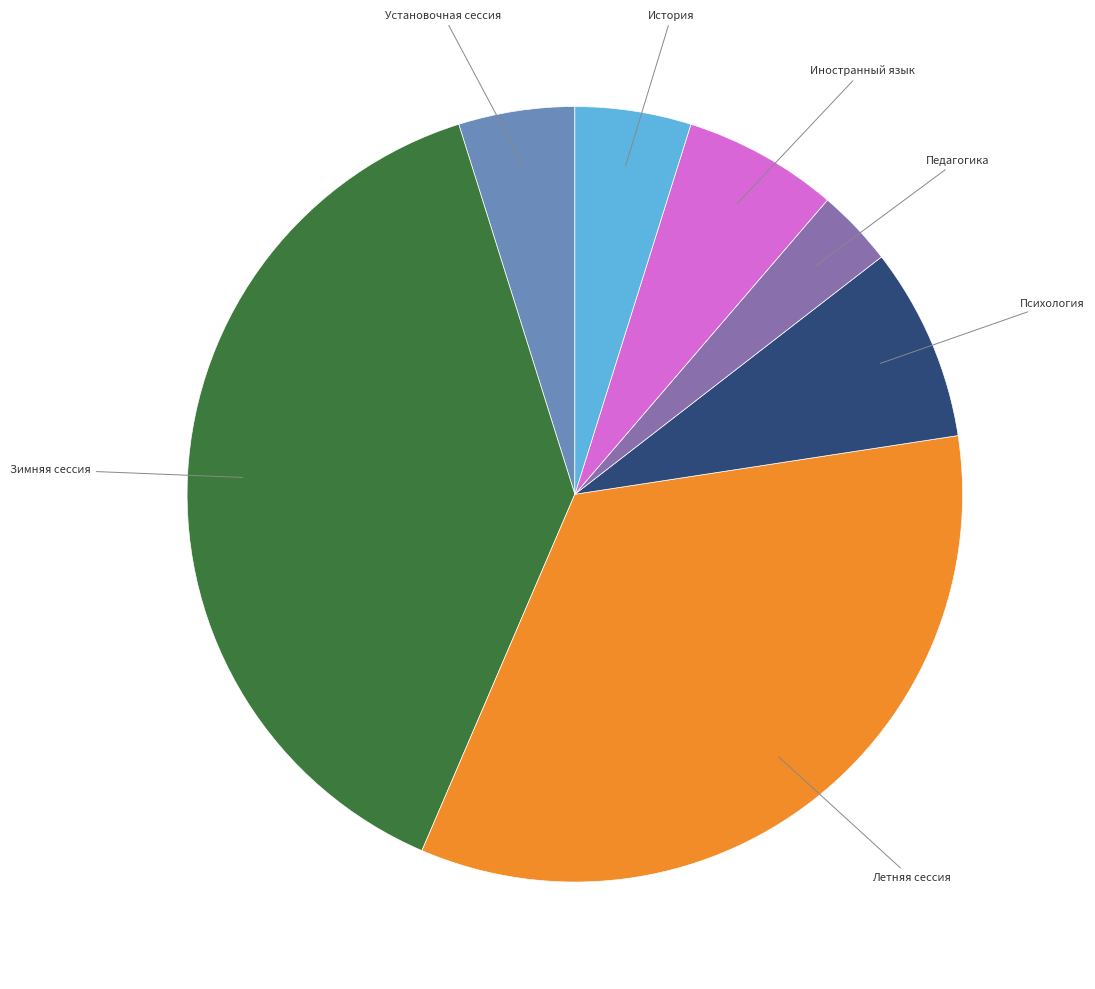

Is there any slice that represents more than half of the pie?

No